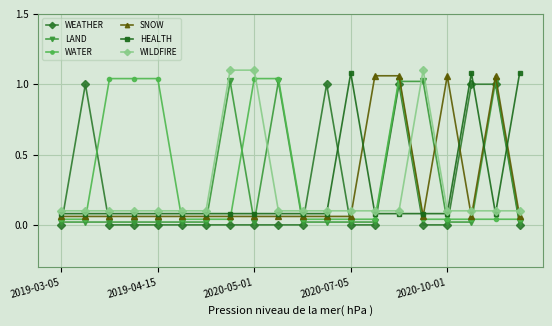

What is the sum of all SNOW values?

5.2